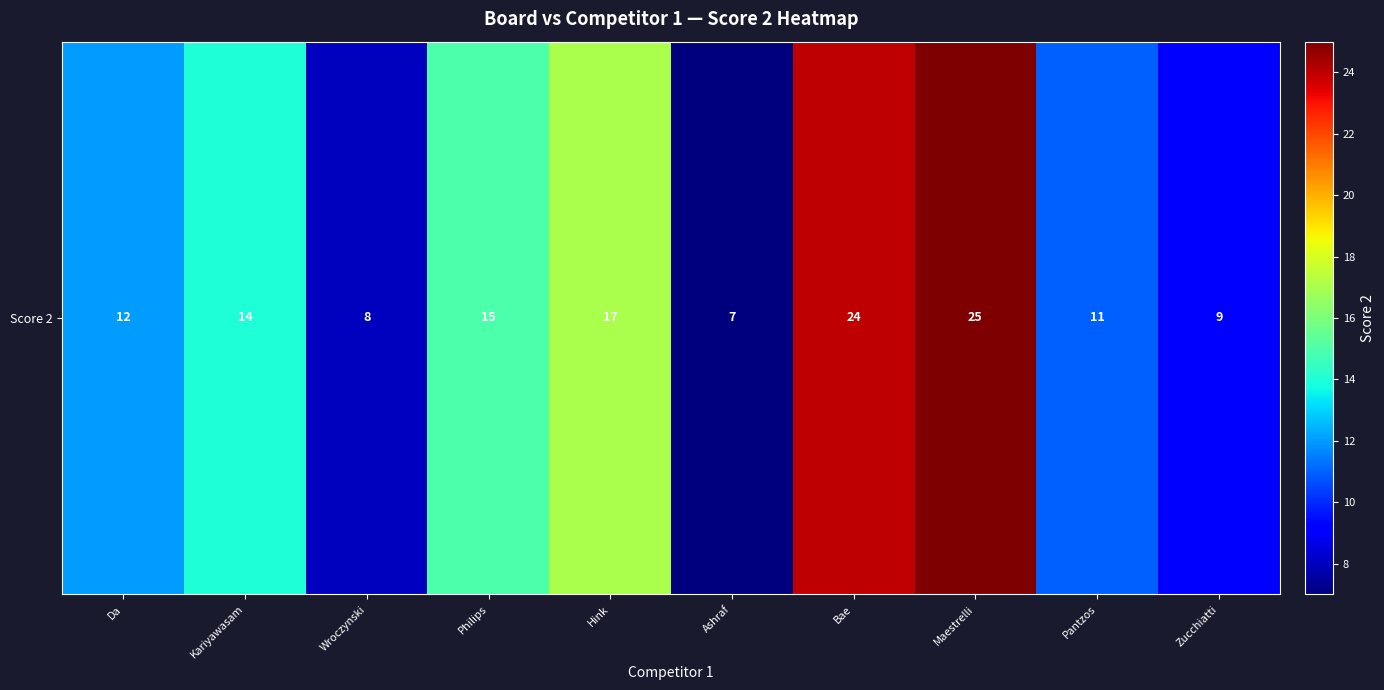

Which category has the lowest value across all series?

Ashraf